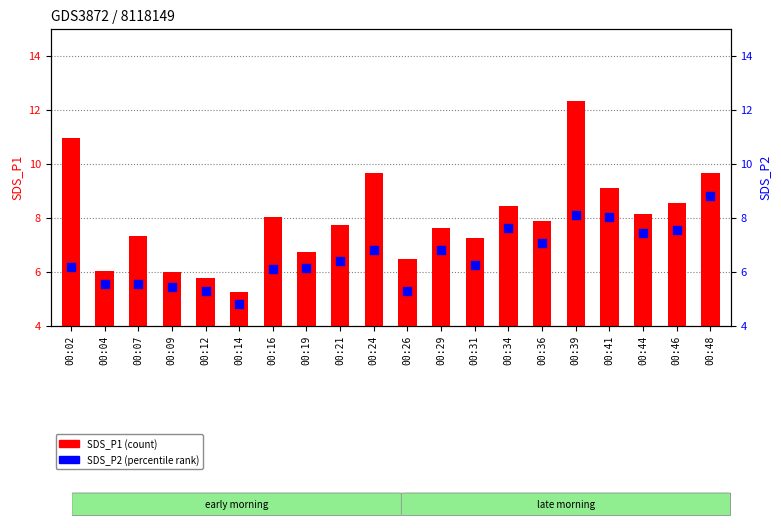

Which series has the largest Y range (max minus min)?

SDS_P1 (count)